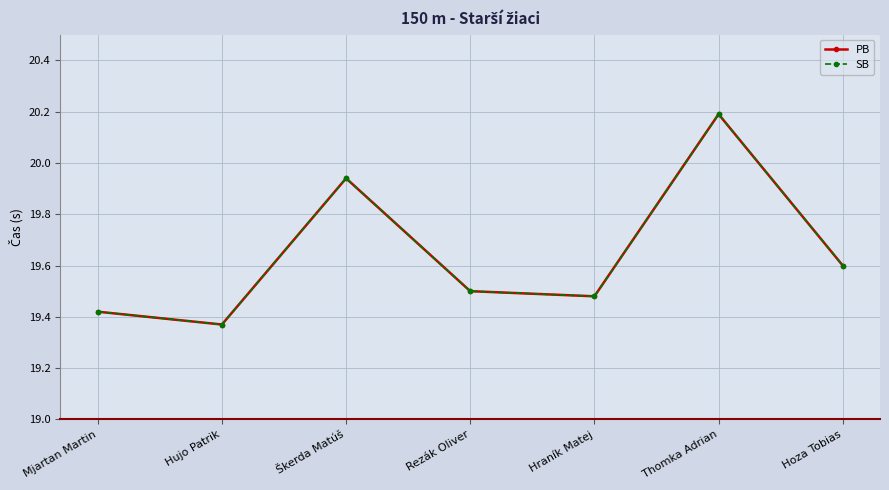

At which label is SB closest to 19?

Hujo Patrik